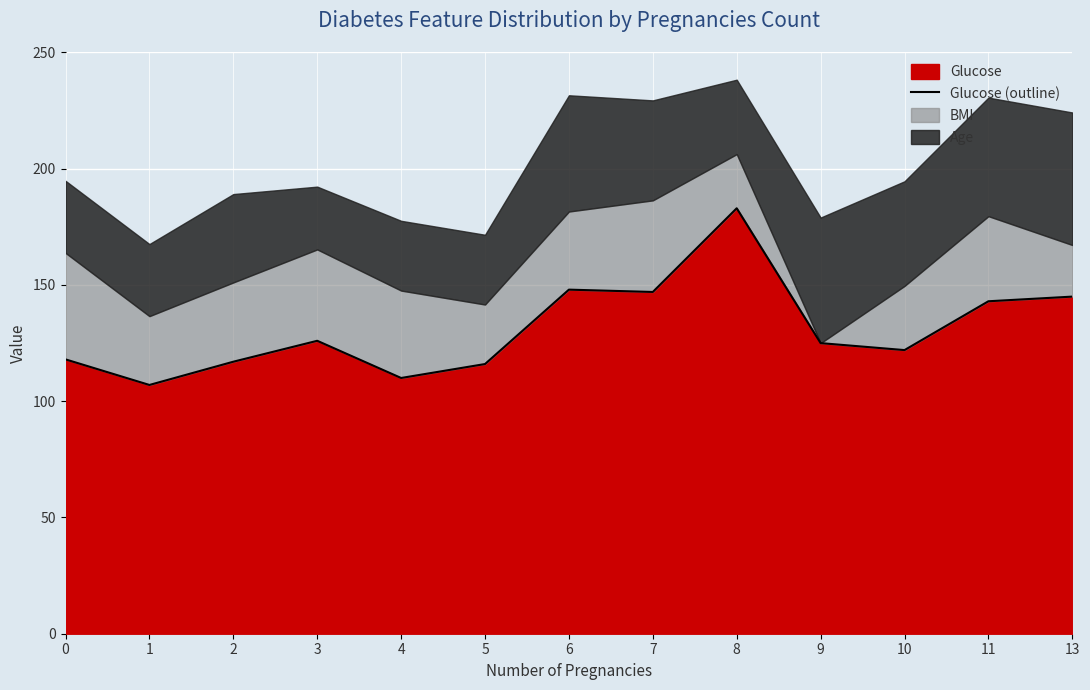

What is the average value?

131